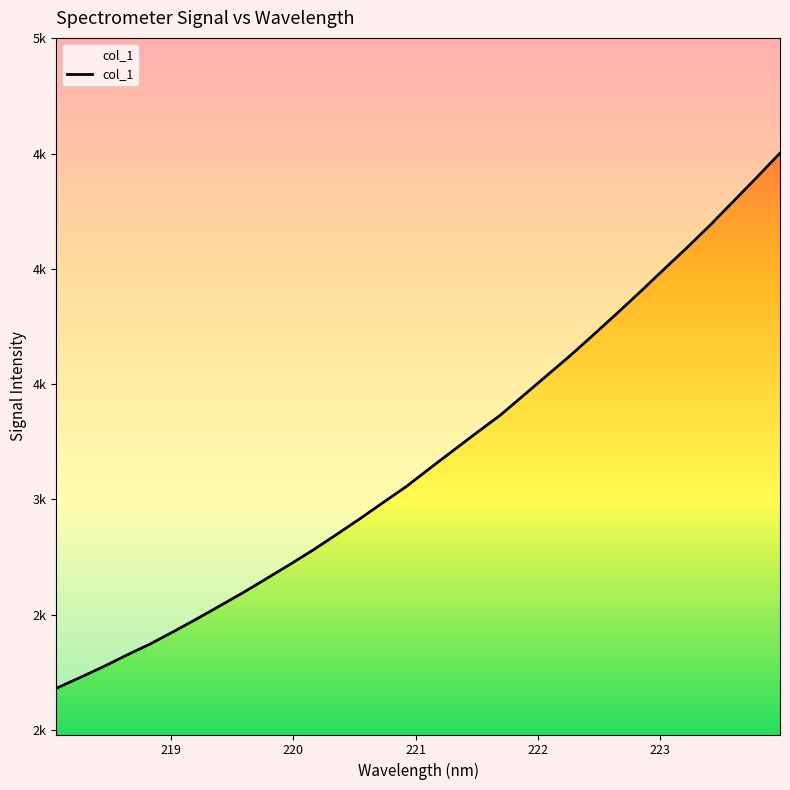

How many data points are less than 3135?

16